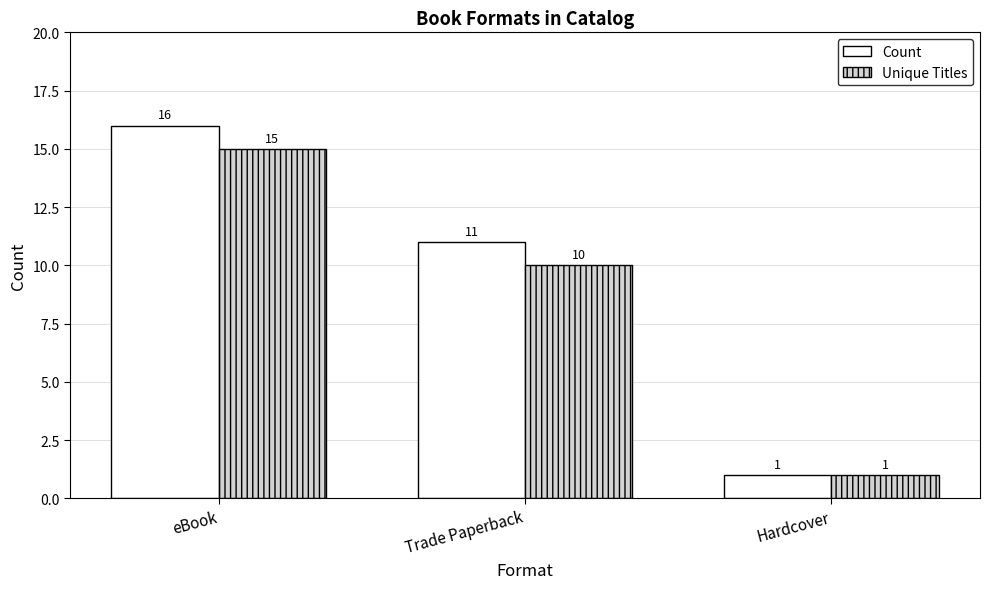

Which label corresponds to the largest value in the chart?

eBook